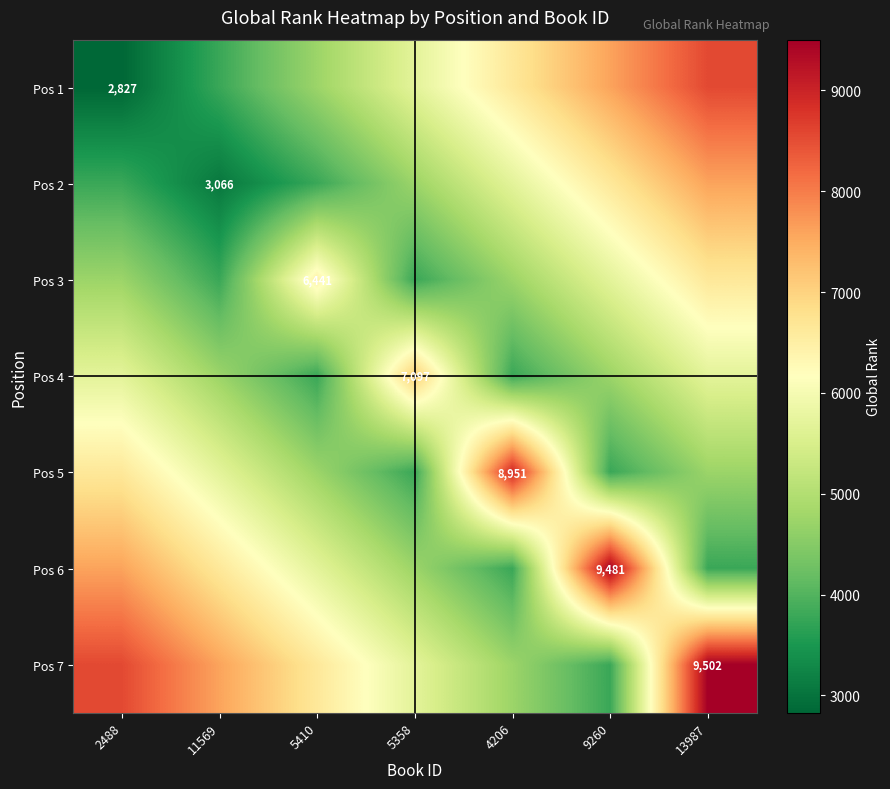

List the labels in order of Pos 1 value, largest first.

13987, 9260, 4206, 5358, 5410, 11569, 2488